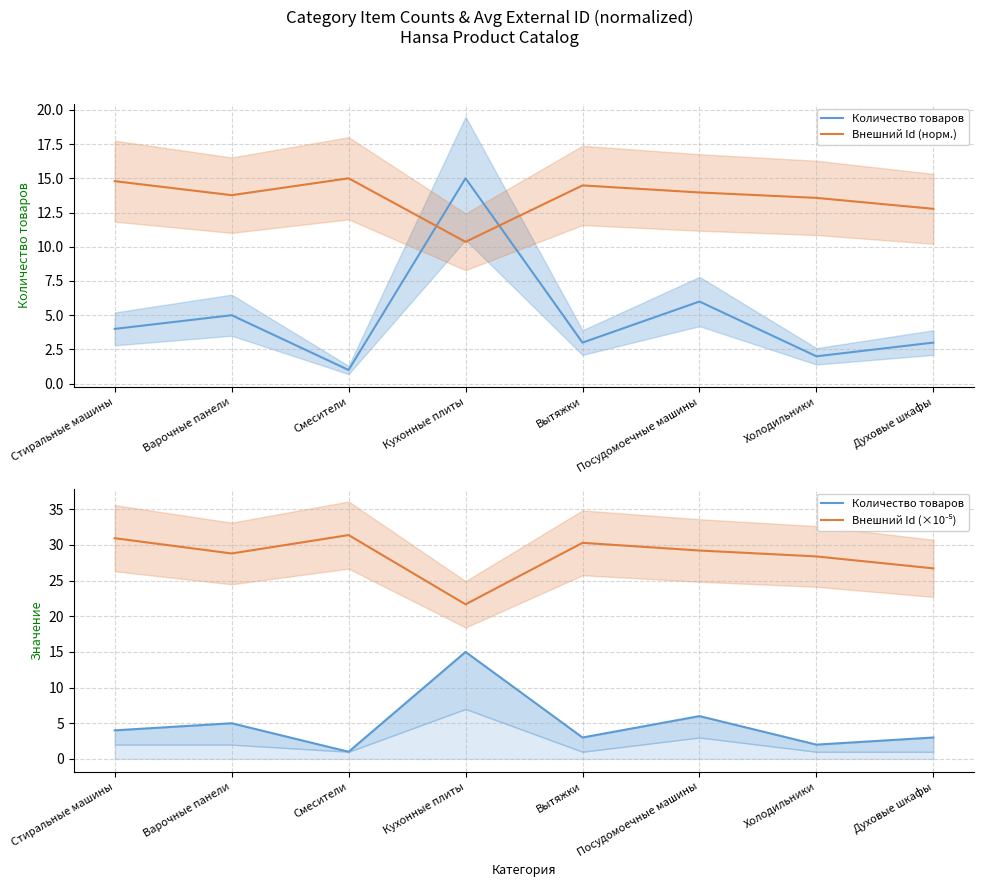

Is it true that Количество товаров equals 25.2 at Кухонные плиты?

False